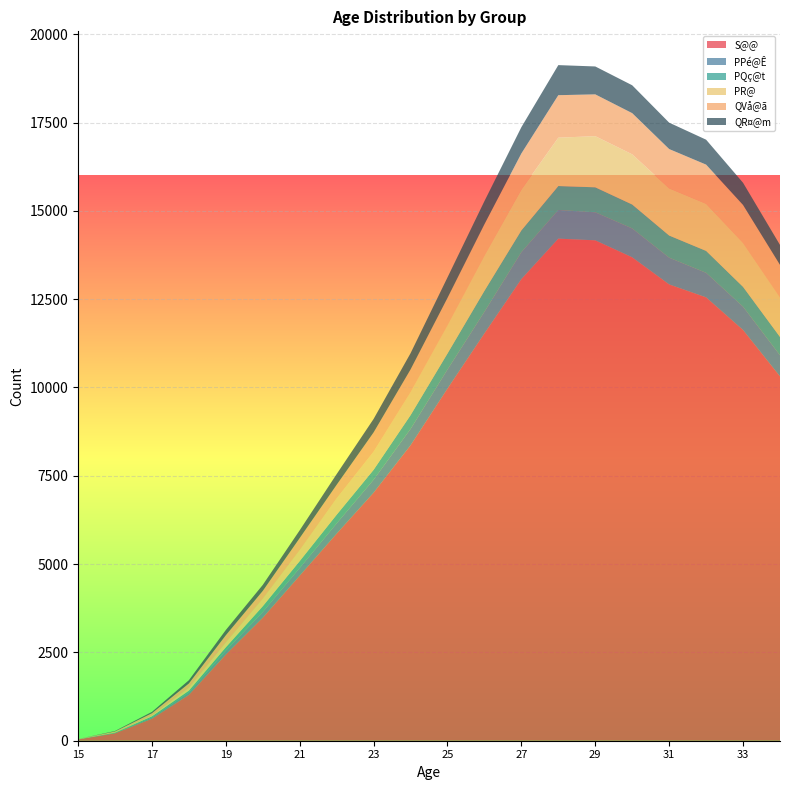

Reading left to right, list all the values displayed in this chart.

S@@: 15=34	16=209	17=622	18=1299	19=2440	20=3482	21=4673	22=5862	23=7022	24=8363	25=9968	26=11531	27=13068	28=14213	29=14165	30=13684	31=12917	32=12551	33=11628	34=10314
PPé@Ê: 15=2	16=10	17=33	18=69	19=110	20=162	21=218	22=290	23=367	24=461	25=540	26=612	27=762	28=811	29=794	30=817	31=757	32=694	33=659	34=598
PQç@t: 15=3	16=9	17=34	18=48	19=93	20=162	21=193	22=244	23=279	24=390	25=453	26=593	27=617	28=678	29=707	30=678	31=627	32=621	33=561	34=518
PR@: 15=3	16=13	17=27	18=84	19=135	20=210	21=308	22=464	23=514	24=651	25=797	26=995	27=1154	28=1369	29=1448	30=1420	31=1336	32=1334	33=1244	34=1119
QVå@ã: 15=5	16=21	17=63	18=121	19=208	20=225	21=345	22=384	23=545	24=644	25=777	26=890	27=1023	28=1203	29=1183	30=1166	31=1112	32=1108	33=1074	34=921
QR¤@m: 15=0	16=13	17=37	18=91	19=148	20=169	21=220	22=303	23=381	24=459	25=580	26=654	27=744	28=851	29=790	30=789	31=747	32=706	33=628	34=564